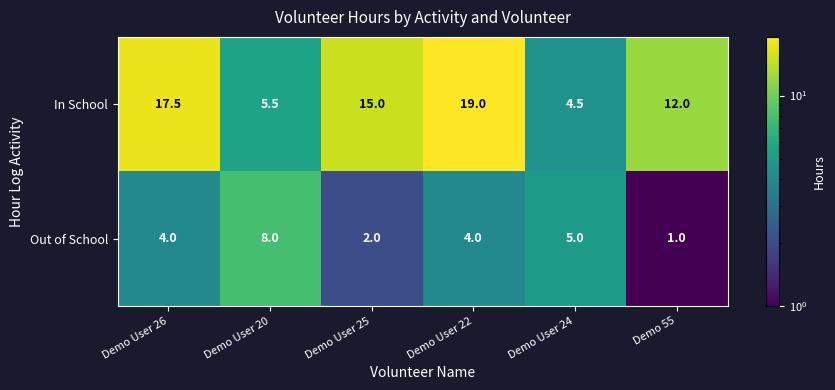

List the series in order of their overall mean, lowest first.

Out of School, In School